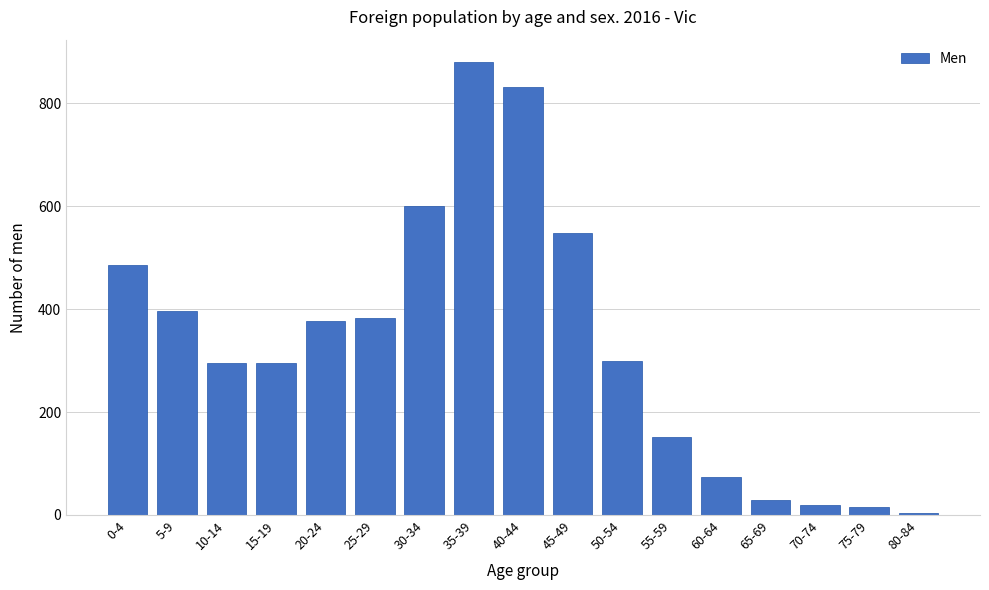

What is the label of the 11th bar from the left?

50-54